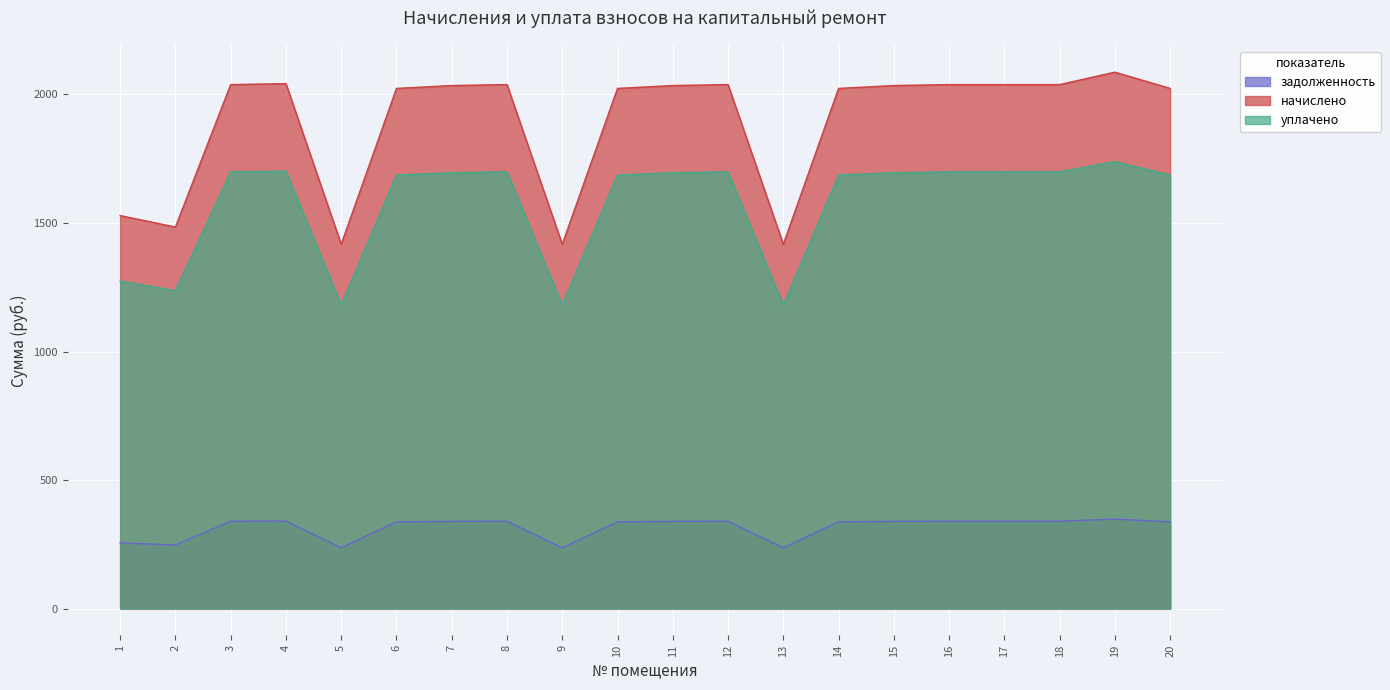

How many lines are shown in the chart?

3